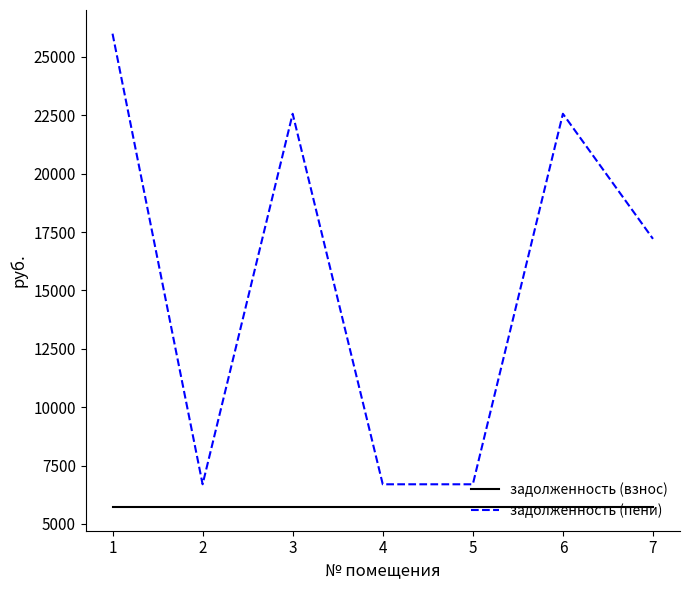

Which series has the largest total across all categories?

задолженность (пени)